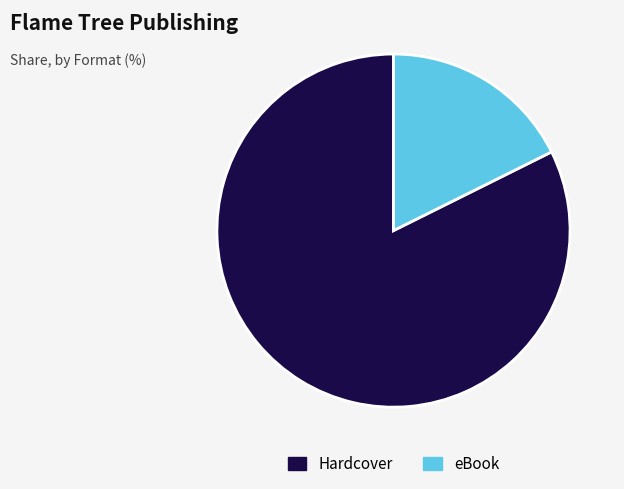

The eBook slice represents 30% of the pie. True or false?

False